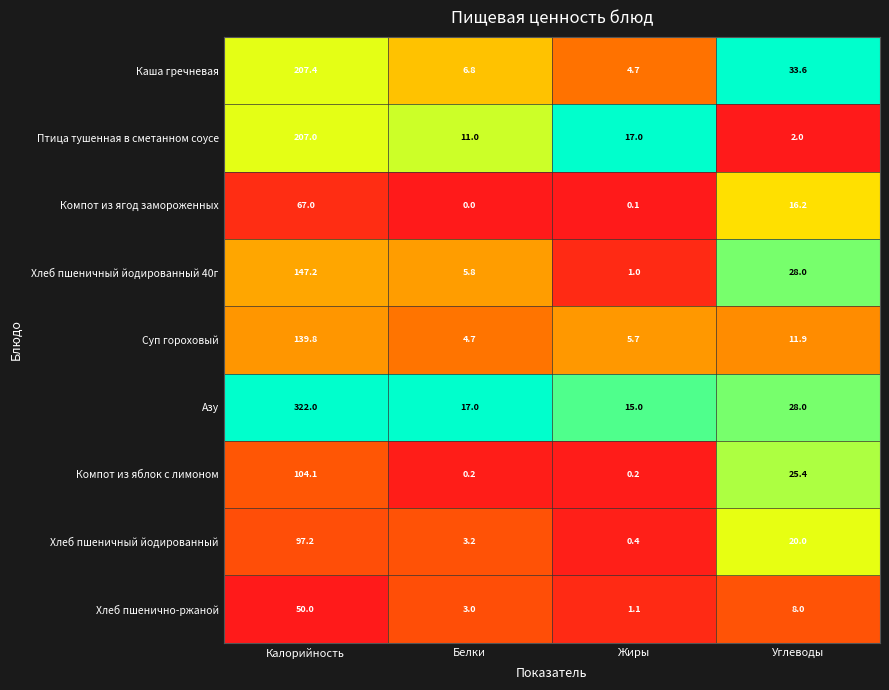

The value of Хлеб пшеничный йодированный 40г at Калорийность is 147.2. True or false?

True